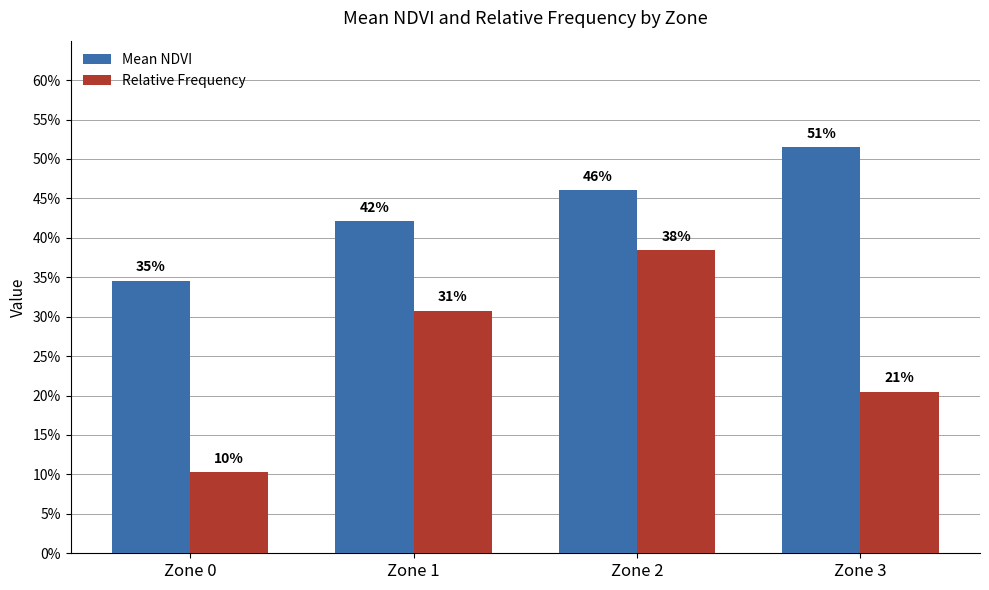

Which category has the lowest value across all series?

Zone 0